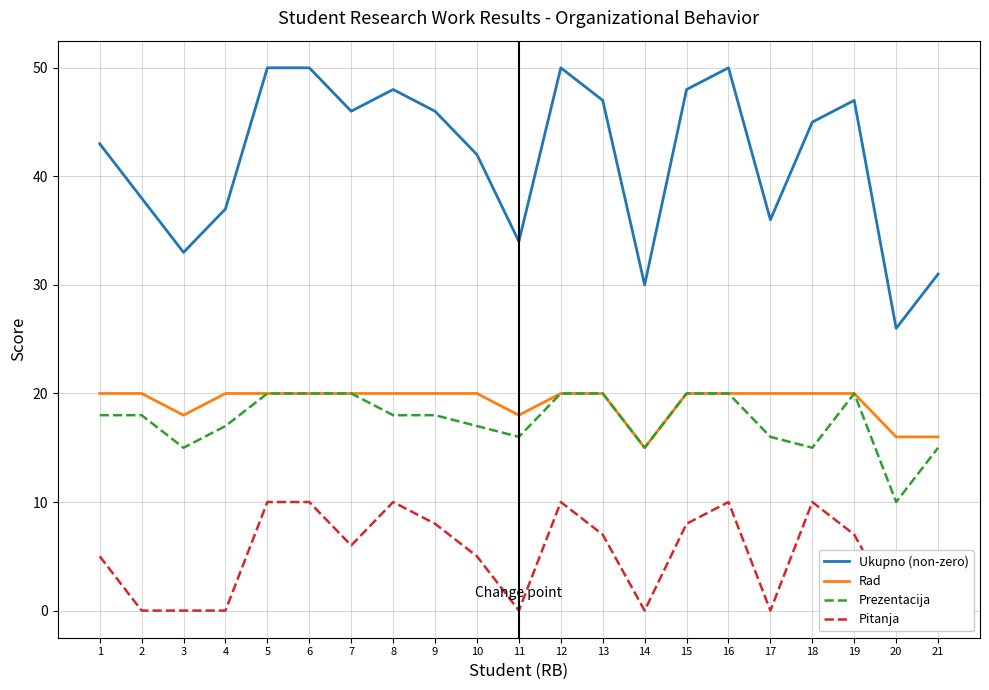

What are all the series names shown in the legend?

Ukupno (non-zero), Rad, Prezentacija, Pitanja